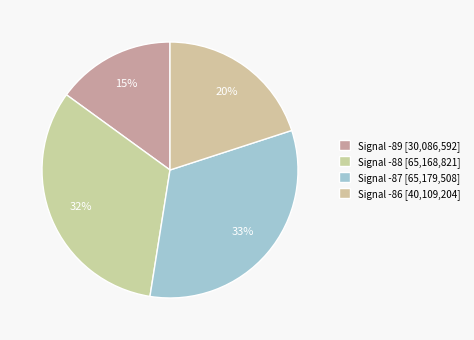

How many slices are in this pie chart?

4